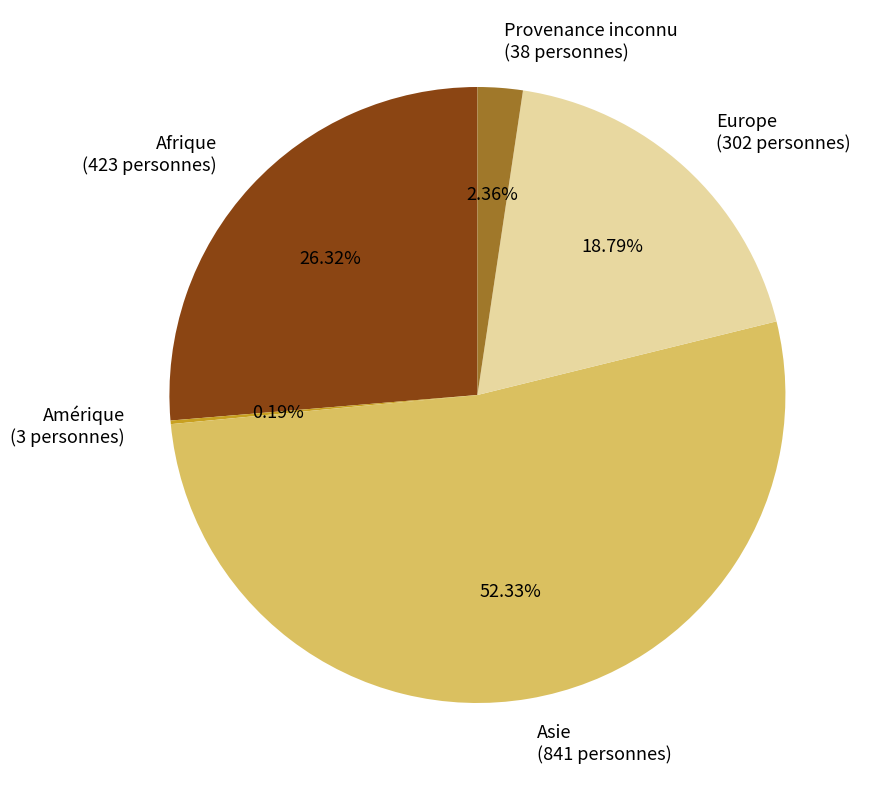

Which slice represents more than half of the pie?

Asie